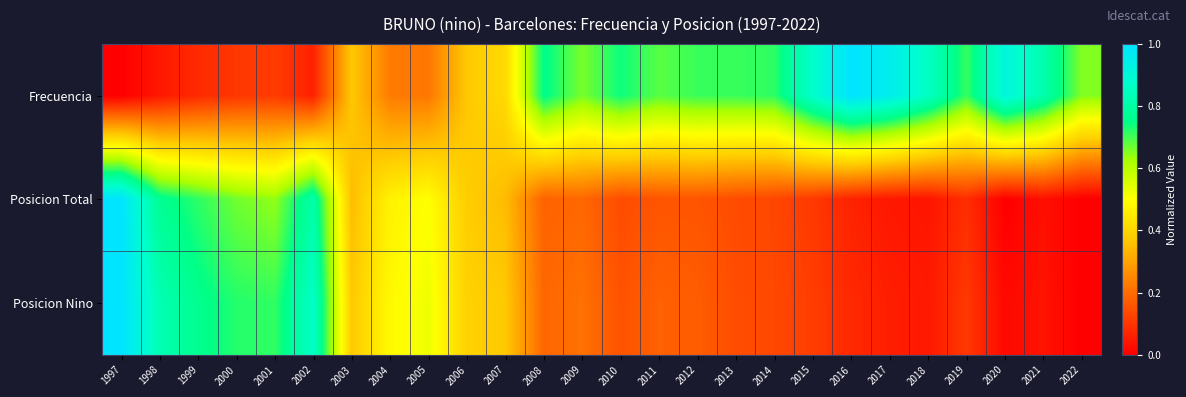

Which series has the widest spread of values?

Posicion Total